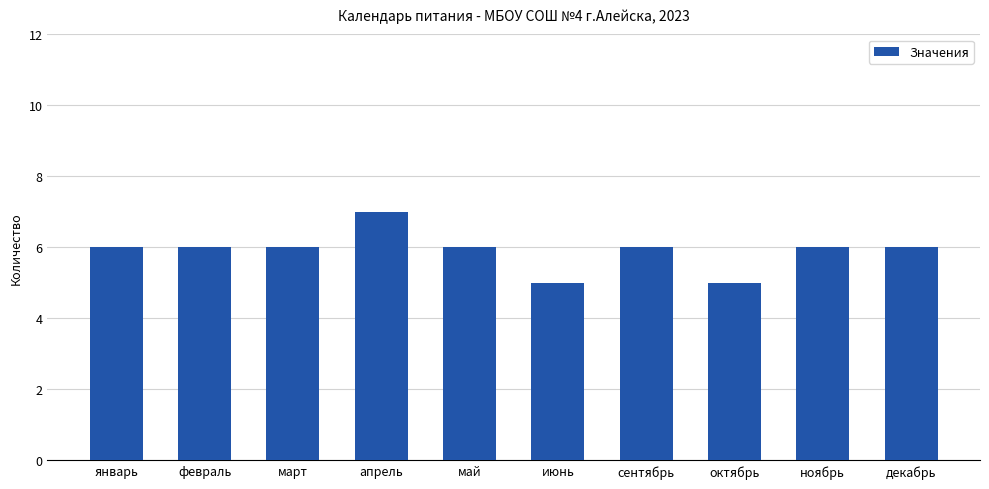

The chart shows a value of 6 at сентябрь. True or false?

True